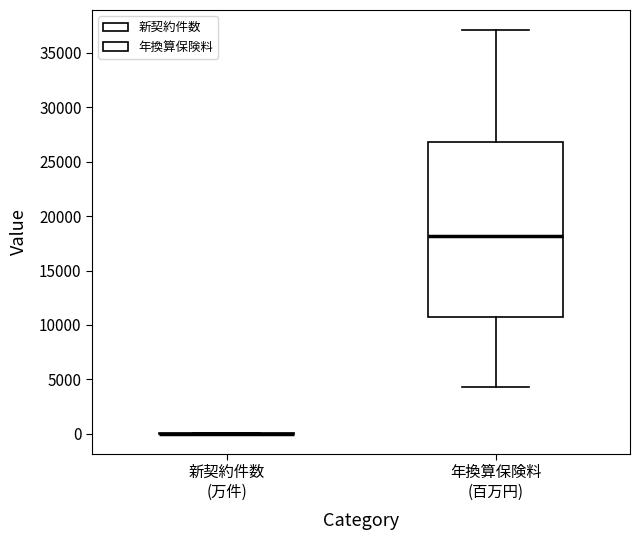

Which box is the tallest, from its lower edge to its upper edge?

年換算保険料 (百万円)